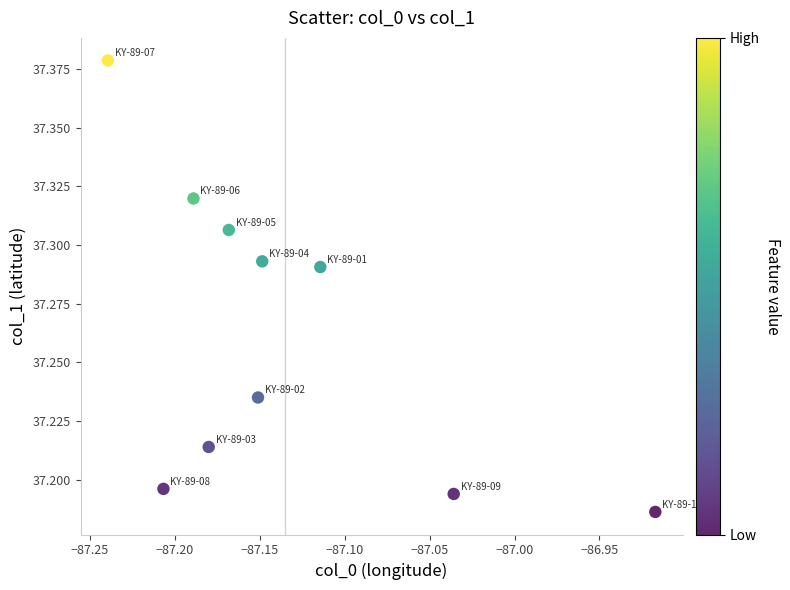

What is the average X value?

-87.1